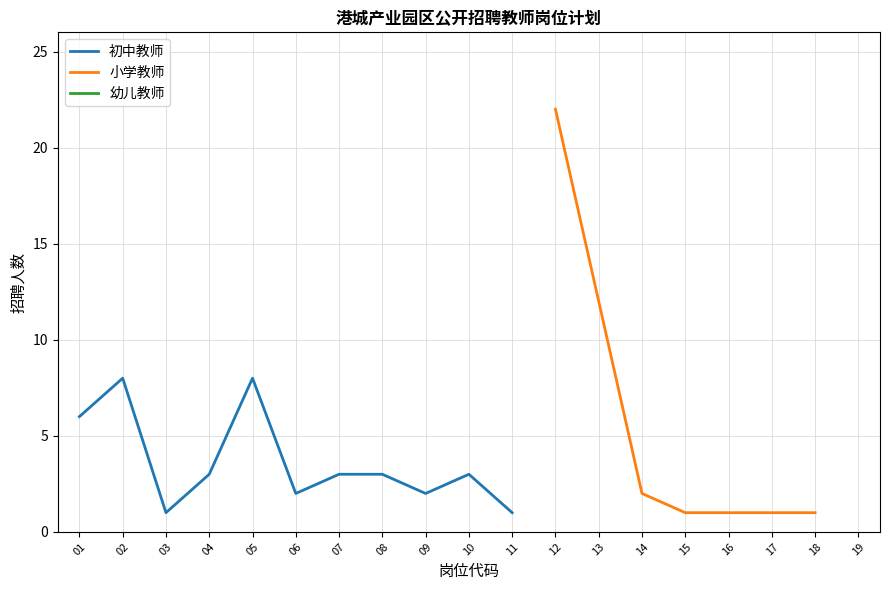

What are all the series names shown in the legend?

初中教师, 小学教师, 幼儿教师